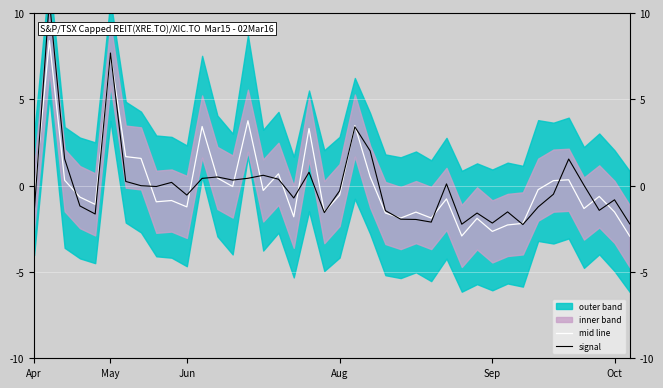

Is the value of mid line at 19 greater than the value of signal at Apr?

Yes